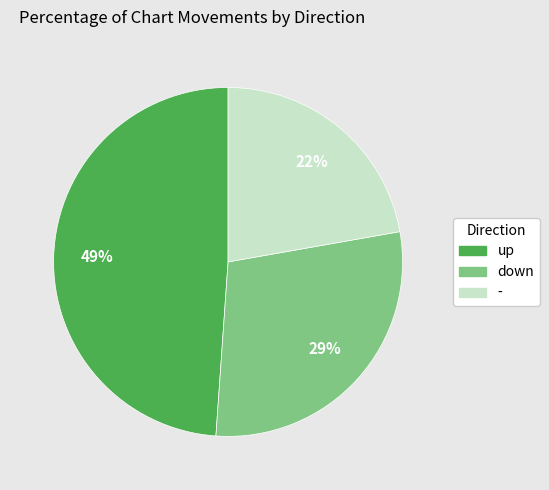

What is the ratio of the value at down to the value at -?

1.3